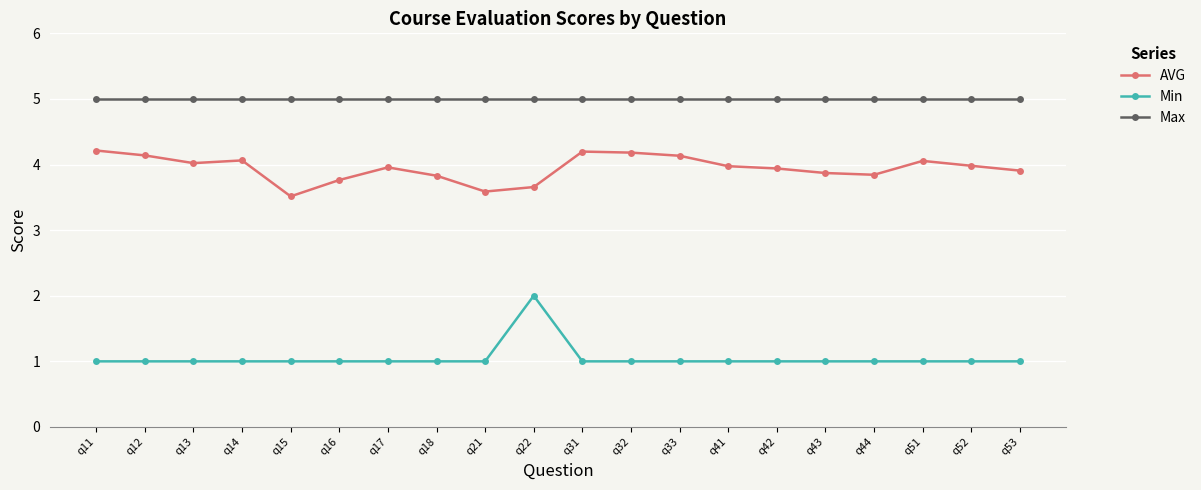

At q12, list the series in order from smallest to largest.

Min, AVG, Max